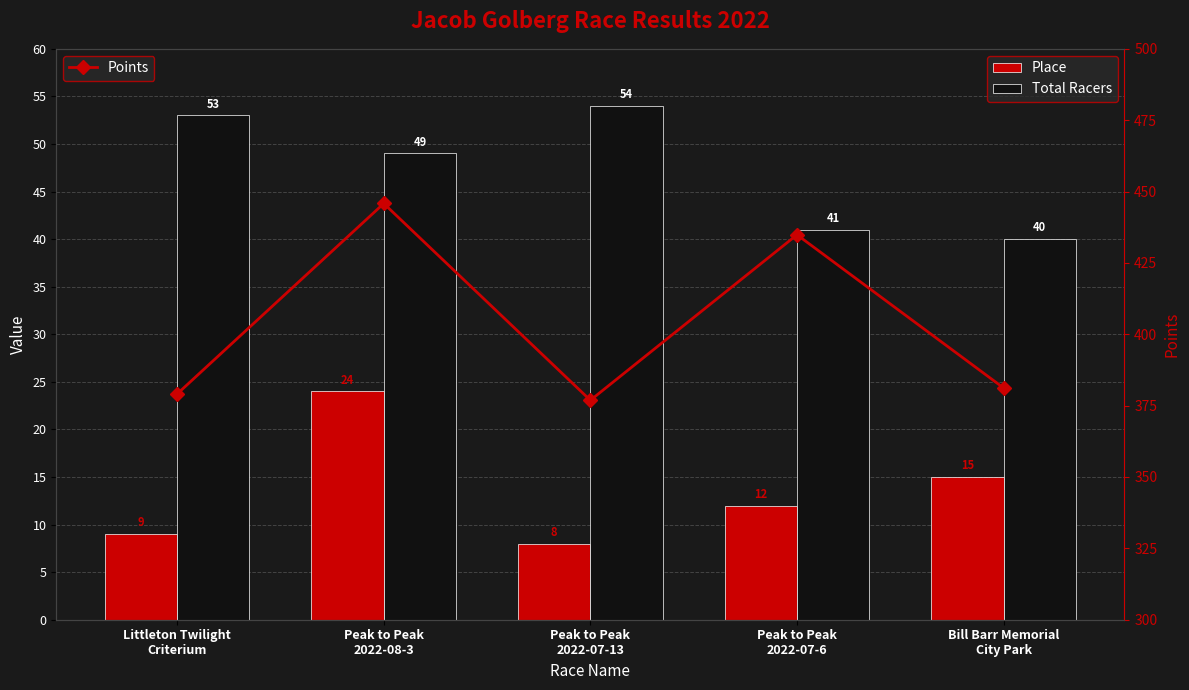

True or false: Place has a value of 15.0 at Bill Barr Memorial
City Park.

True